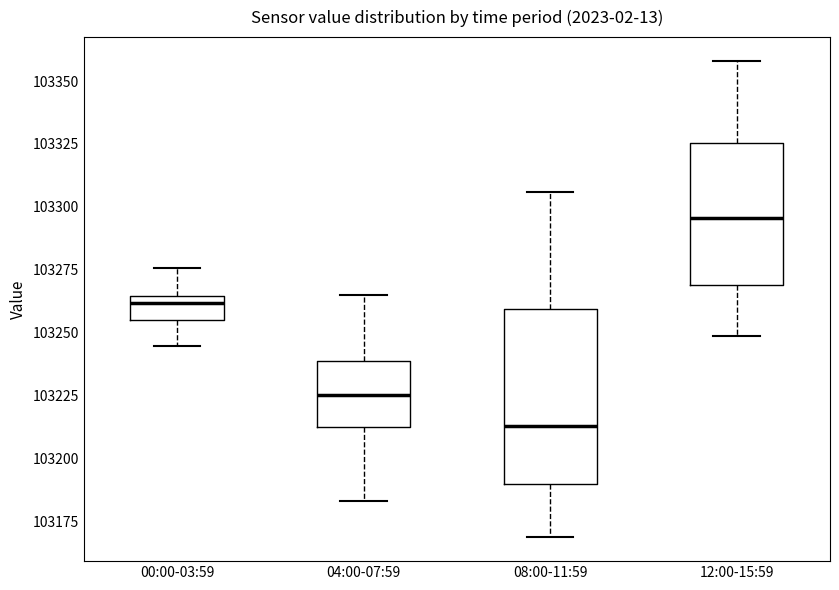

Where does the median line of the box for 12:00-15:59 sit on the y-axis? The values are not printed on the chart, so give them approximately, as read against the axis.

103295